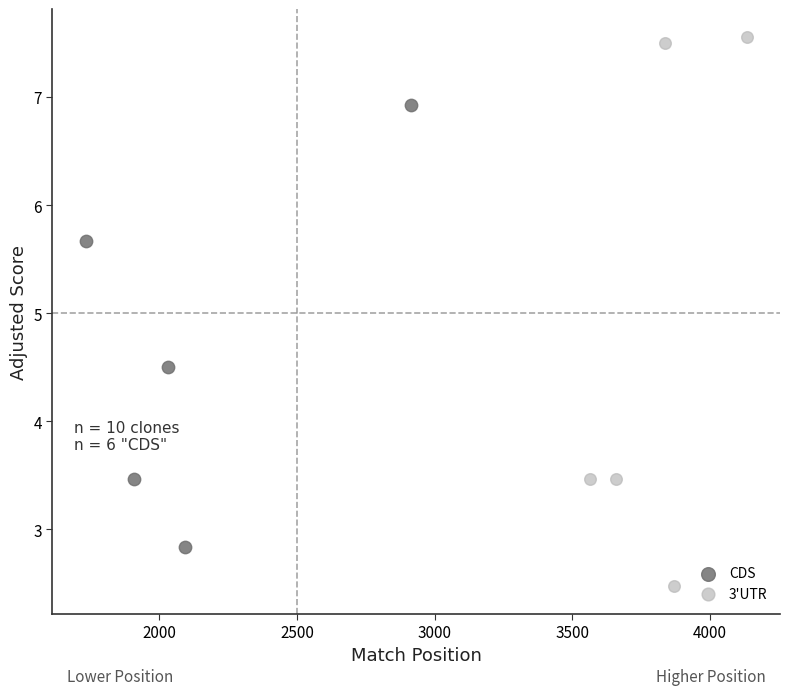

Which series contains the lowest Y value?

3'UTR